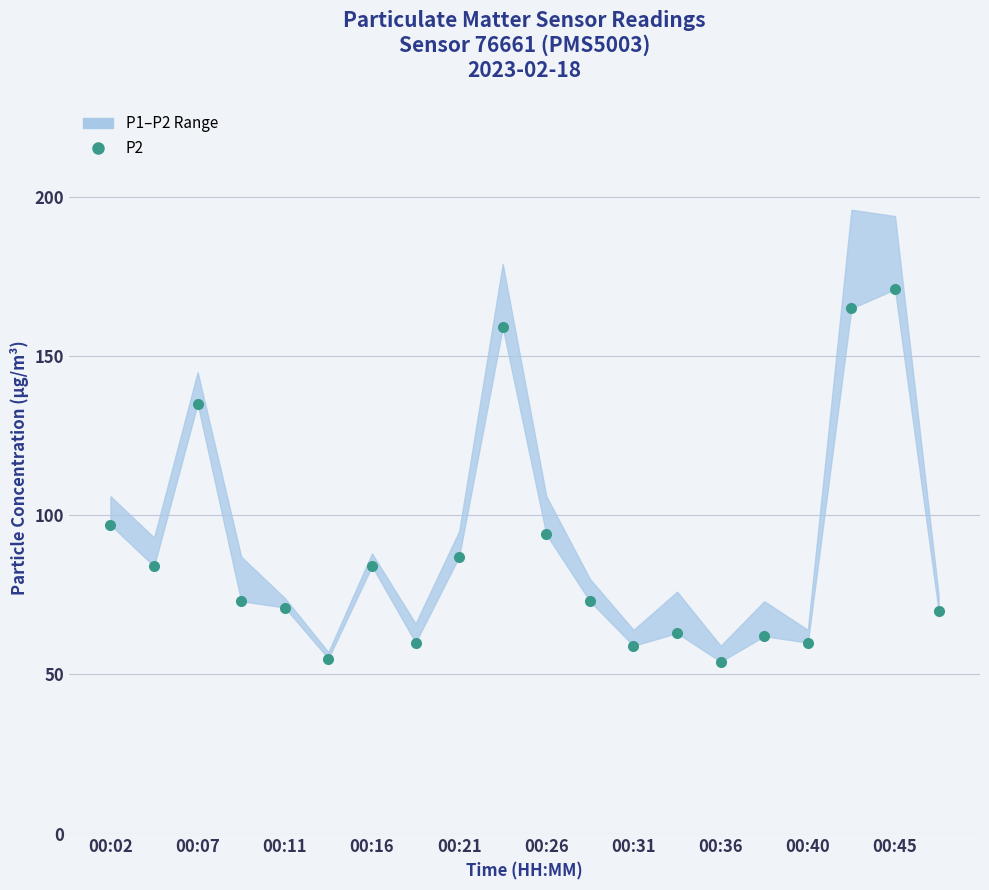

At which category does the chart reach its peak across all series?

00:45